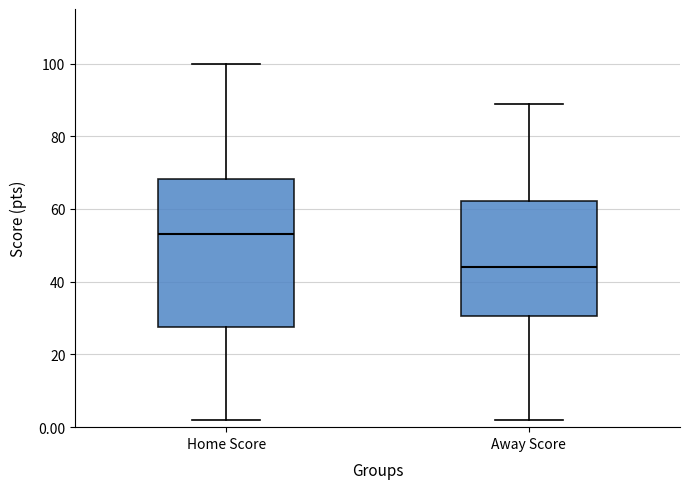

Reading left to right, read every box against the y-axis: the position of its median line, the range the box covers, and the ends of its whiskers. The values are not printed on the chart, so give them approximately, as read against the axis.

Home Score: median 54, box 28 to 68, whiskers 2 to 100
Away Score: median 44, box 30 to 62, whiskers 2 to 90